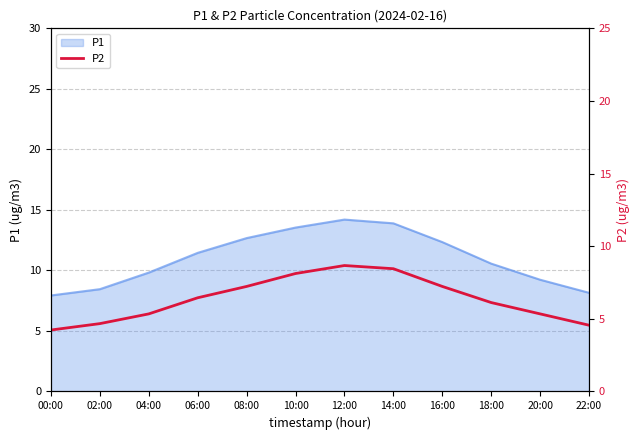

The value at 04:00 is 8.4. True or false?

False